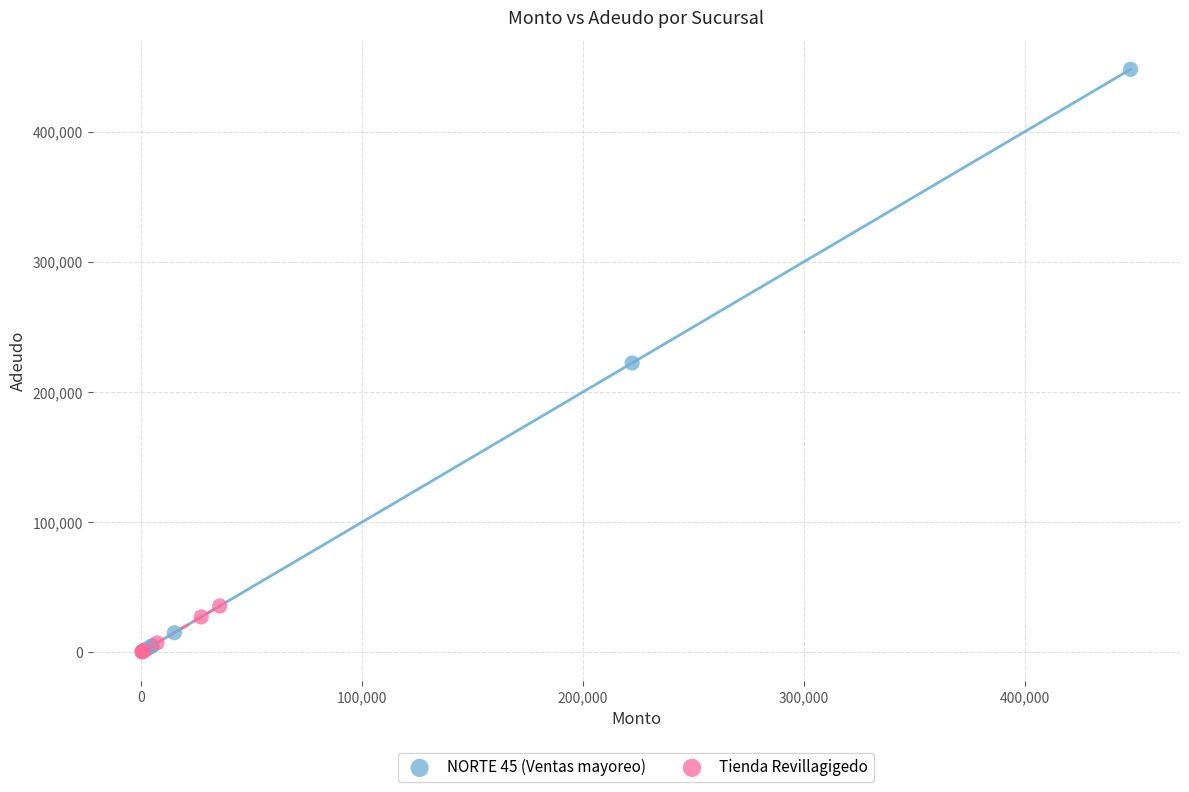

Which series contains the highest Y value?

NORTE 45 (Ventas mayoreo)